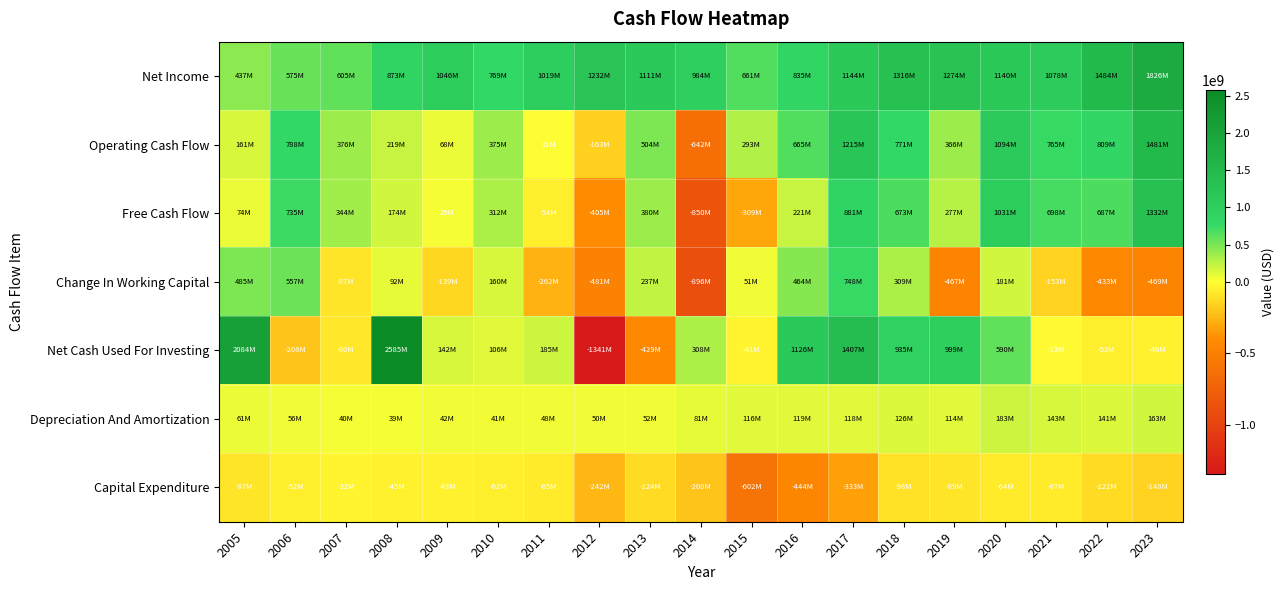

What is the total value across all series at 2022?

2511548000